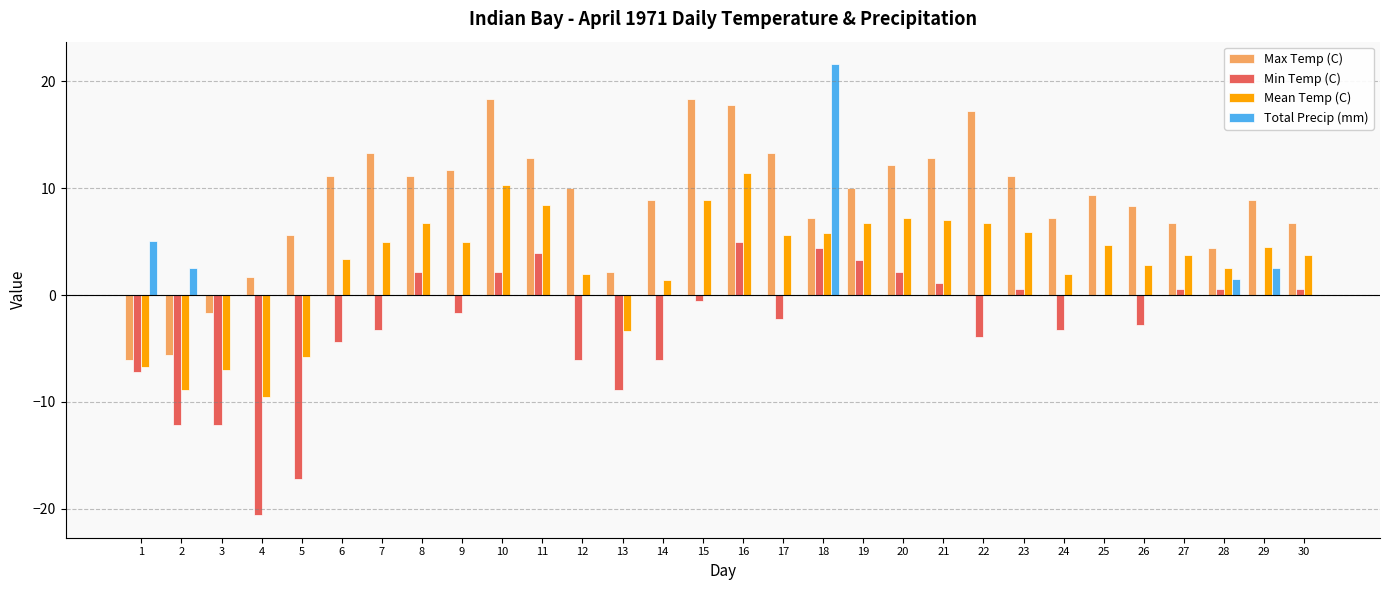

Which series changed the most between 16 and 25?

Max Temp (C)